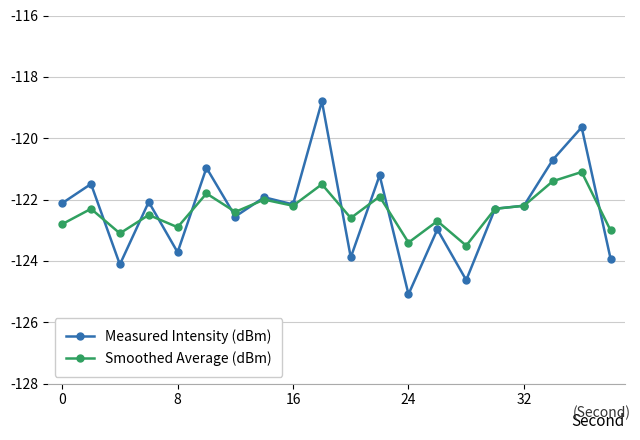

Which series has the widest spread of values?

Measured Intensity (dBm)